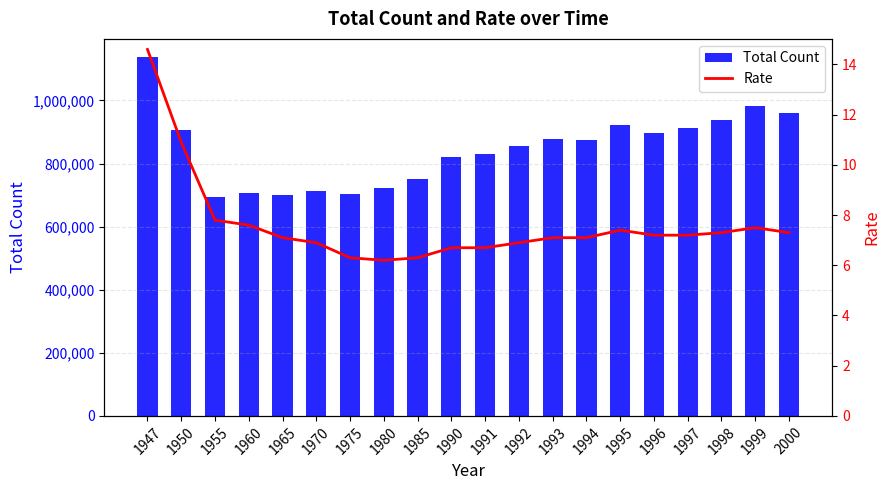

Reading left to right, what are all the values shown in this chart?

Total Count: 1138238.0	904876.0	693523.0	706599.0	700438.0	712962.0	702275.0	722801.0	752283.0	820305.0	829797.0	856643.0	878532.0	875933.0	922139.0	896211.0	913402.0	936484.0	982031.0	961653.0
Rate: 14.6	10.9	7.8	7.6	7.1	6.9	6.3	6.2	6.3	6.7	6.7	6.9	7.1	7.1	7.4	7.2	7.2	7.3	7.5	7.3